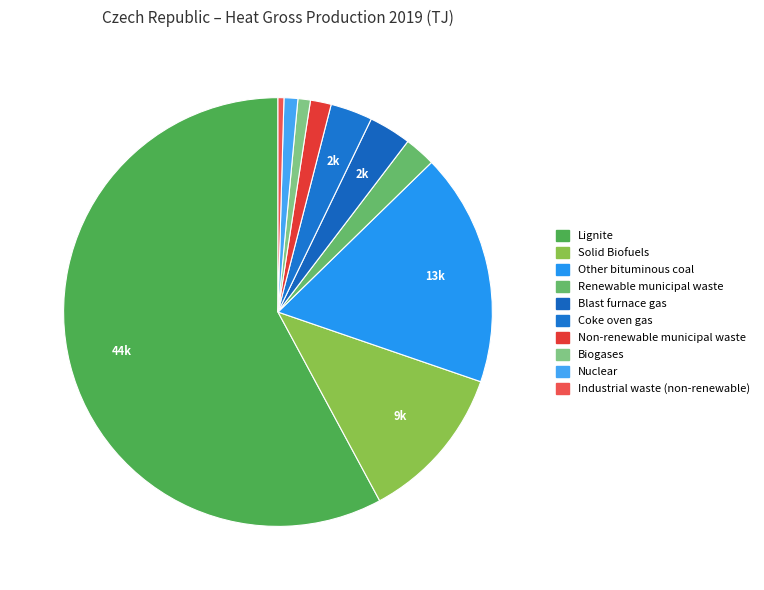

How many segments does this pie chart have?

10